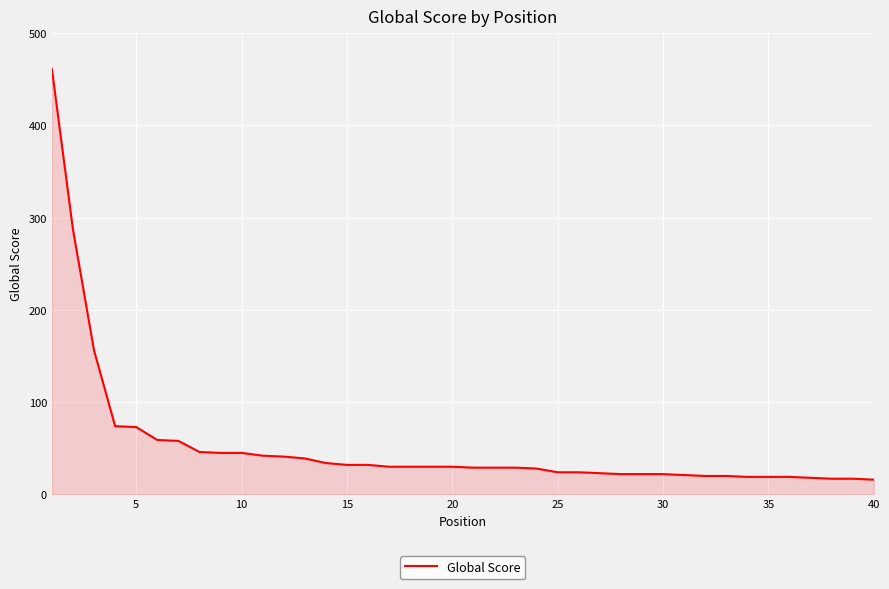

What is the greatest value displayed?

461